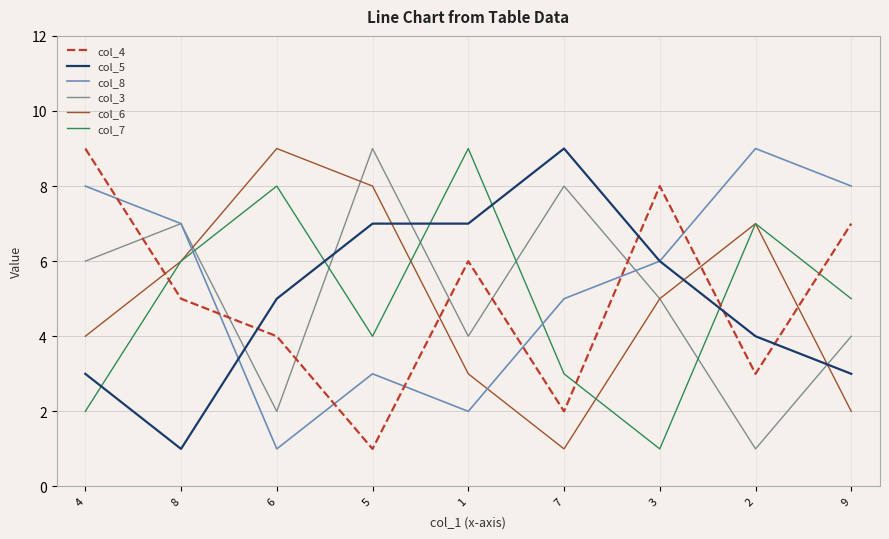

Is the value of col_6 at 8 greater than the value of col_7 at 1?

No